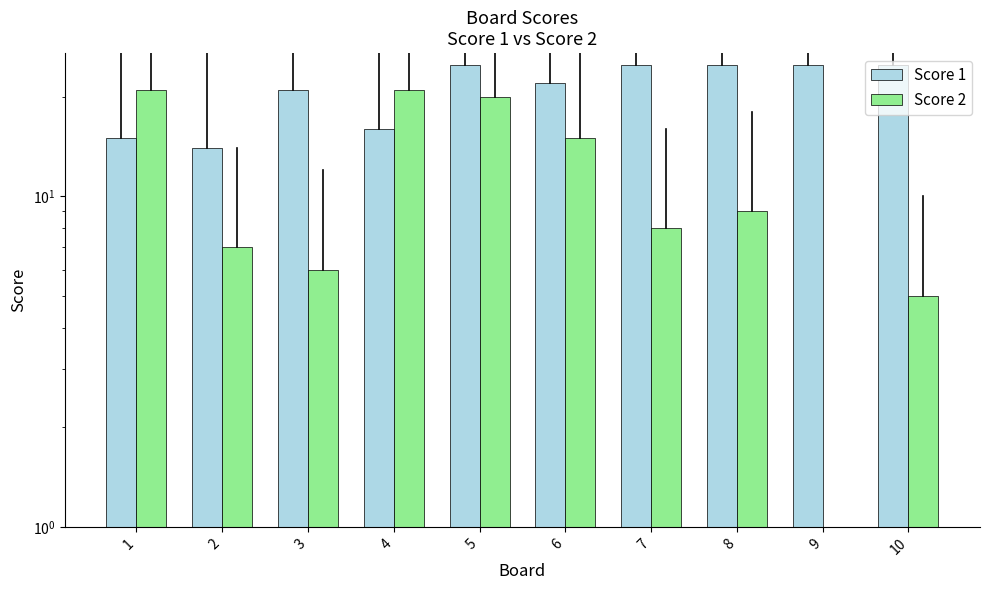

Which has a higher value, 4 or 9?

9